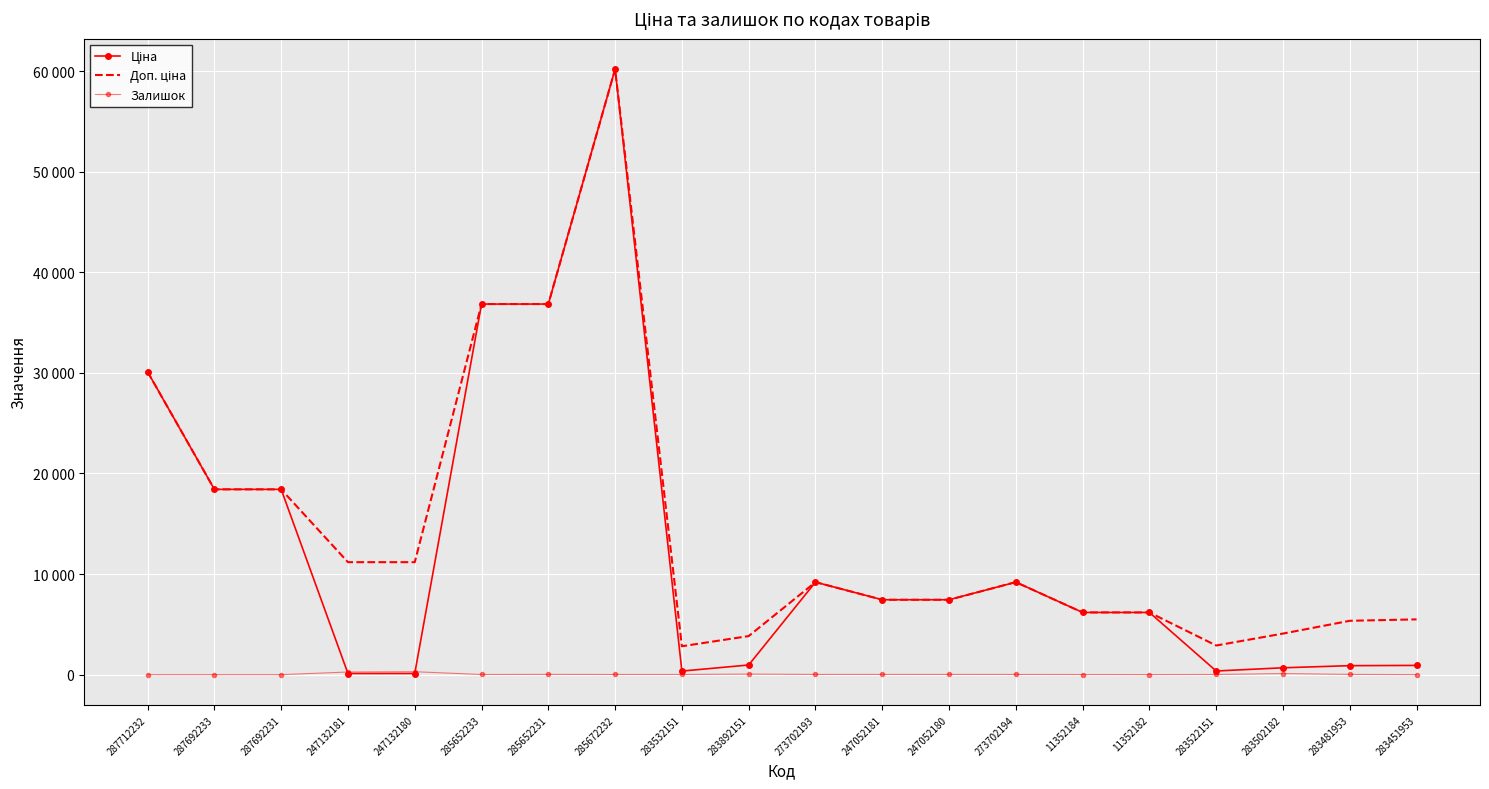

True or false: Доп. ціна and Ціна intersect in this chart.

False